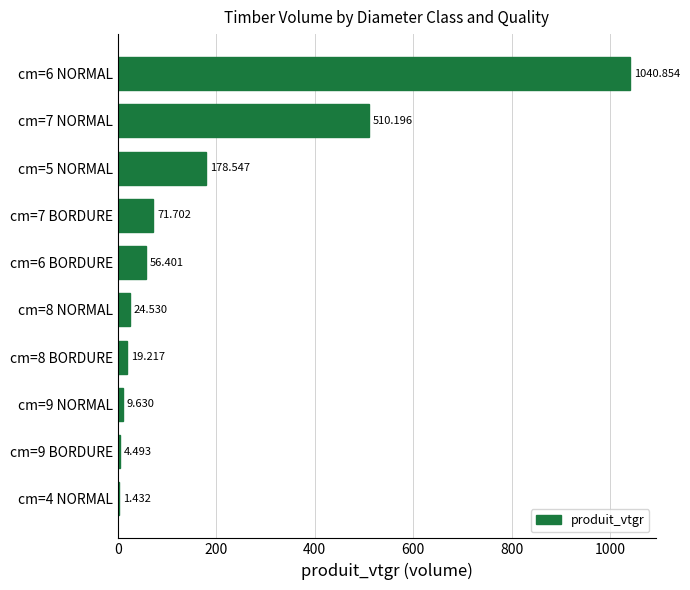

What is the greatest value displayed?

1040.9